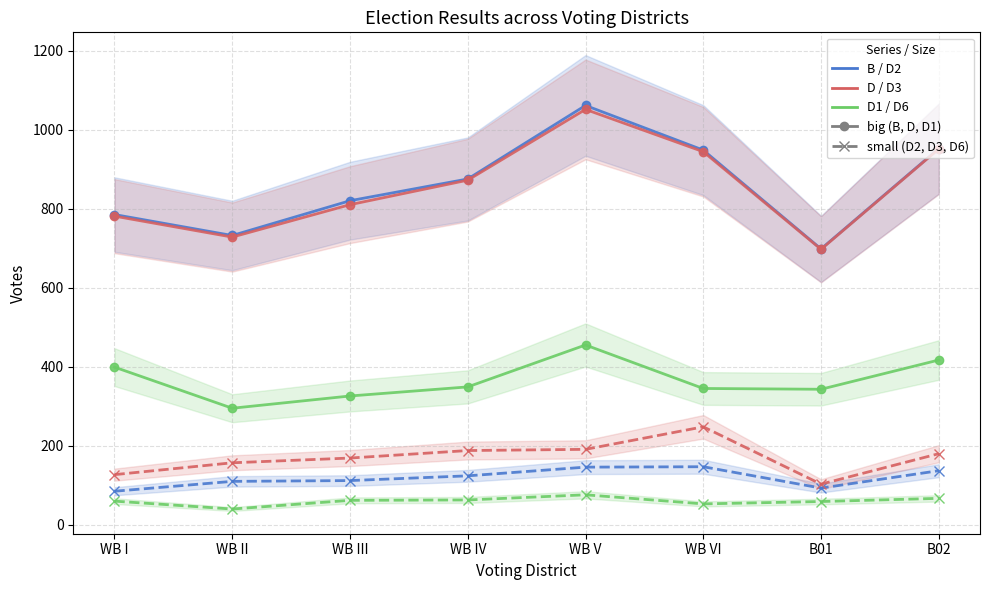

Which category has the lowest value in the D series?

B01